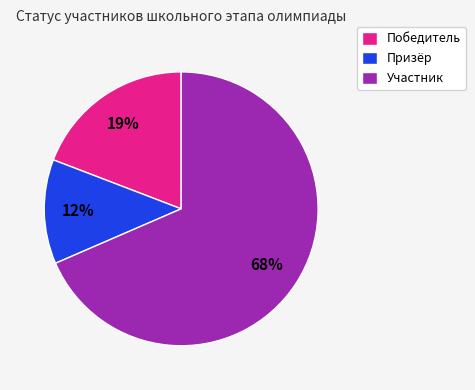

How many slices are in this pie chart?

3